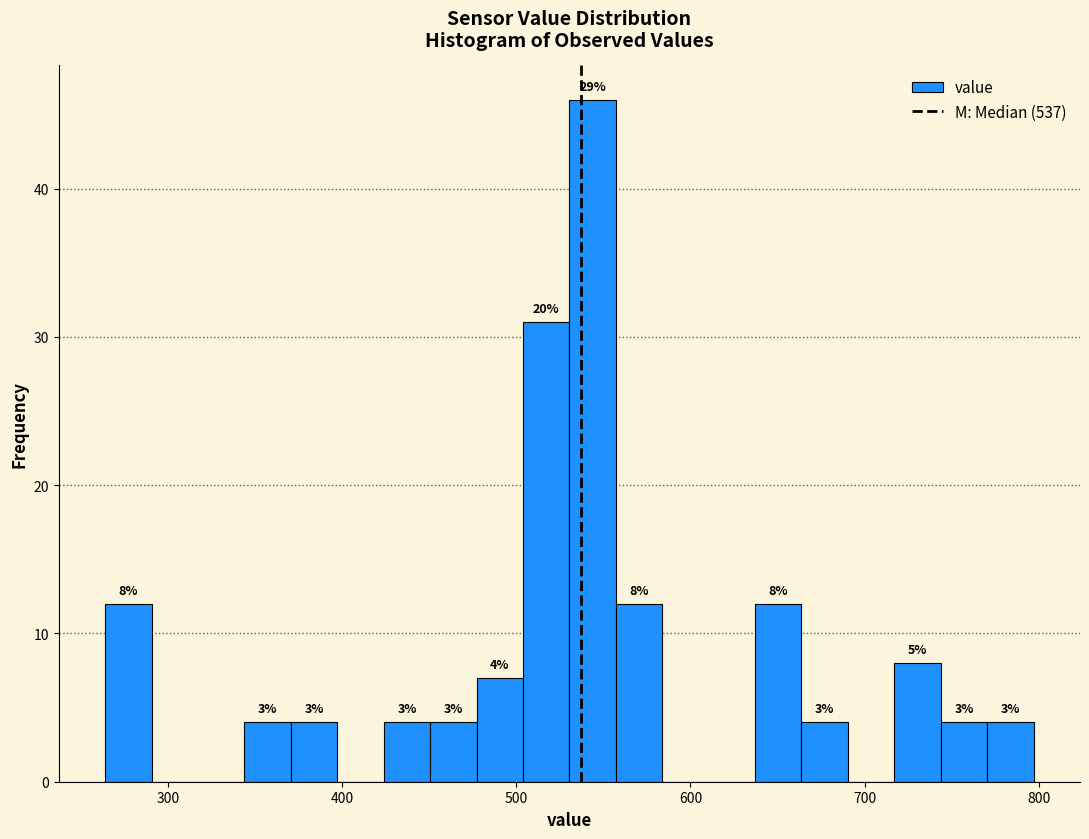

Read against the x-axis, roughly where is the centre of the tallest bar?

540